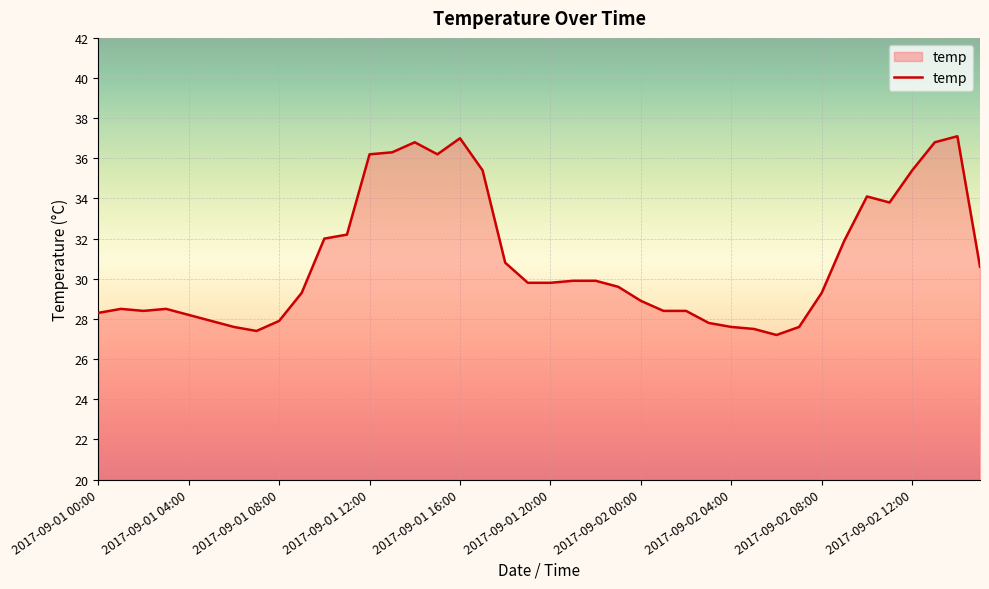

How many distinct data groups are displayed?

1